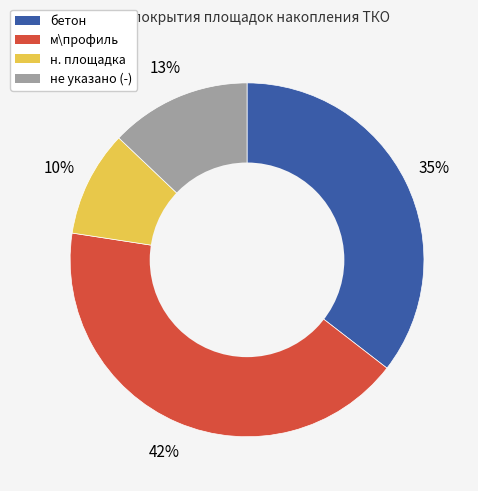

Is there a majority slice in this chart?

No